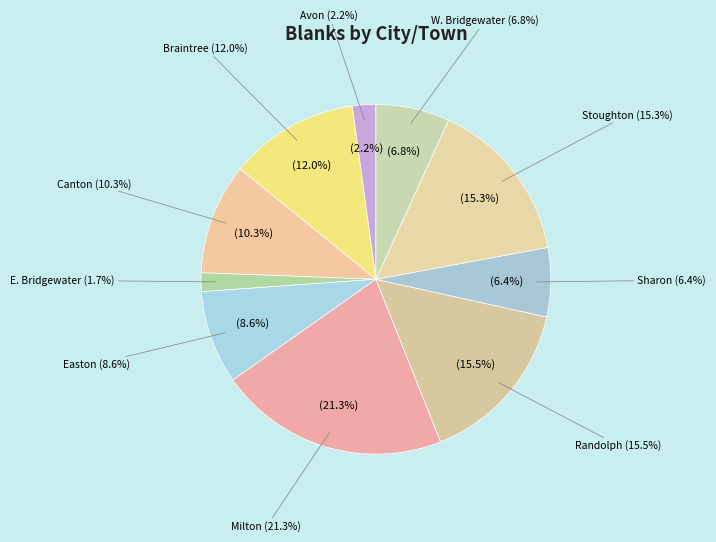

True or false: Sharon accounts for 6% of the total.

True